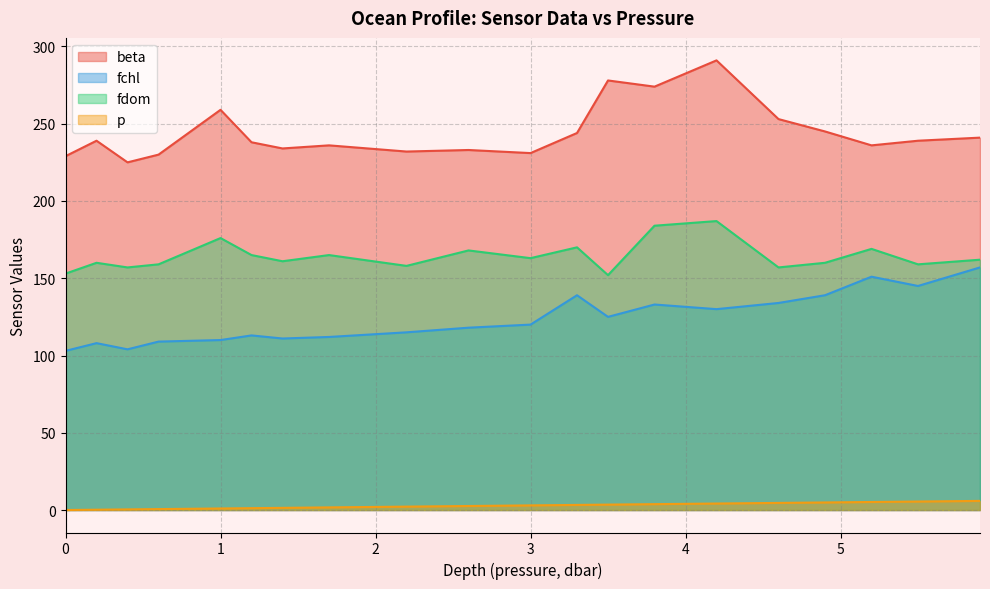

What is the sum of all fchl values?

2476.0